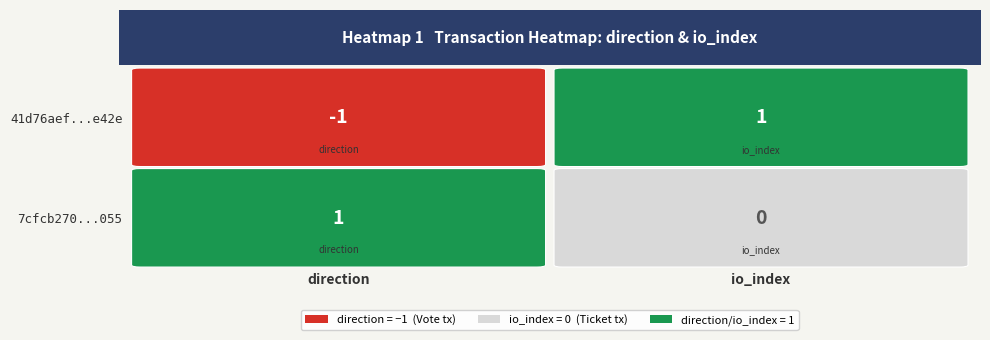

Reading left to right, list all the values displayed in this chart.

41d76aef9a42e7928ed910df49cb7a62c17e42e: -1=-1	1=1
7cfcb270c2f28202a0ee5d274632c713ae8c055: -1=1	1=0